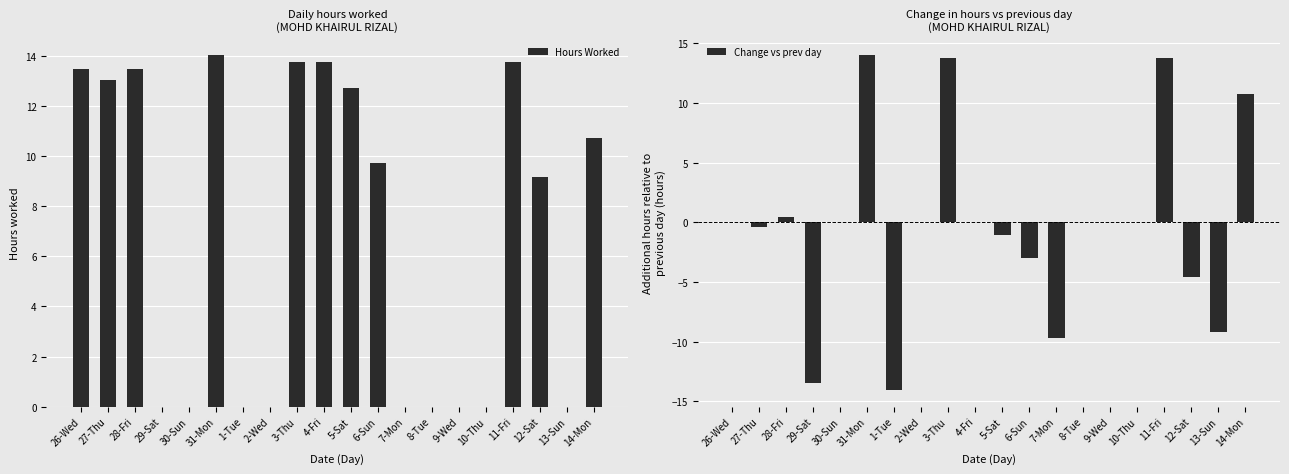

The value of Hours Worked at 10-Thu is 9.2. True or false?

False